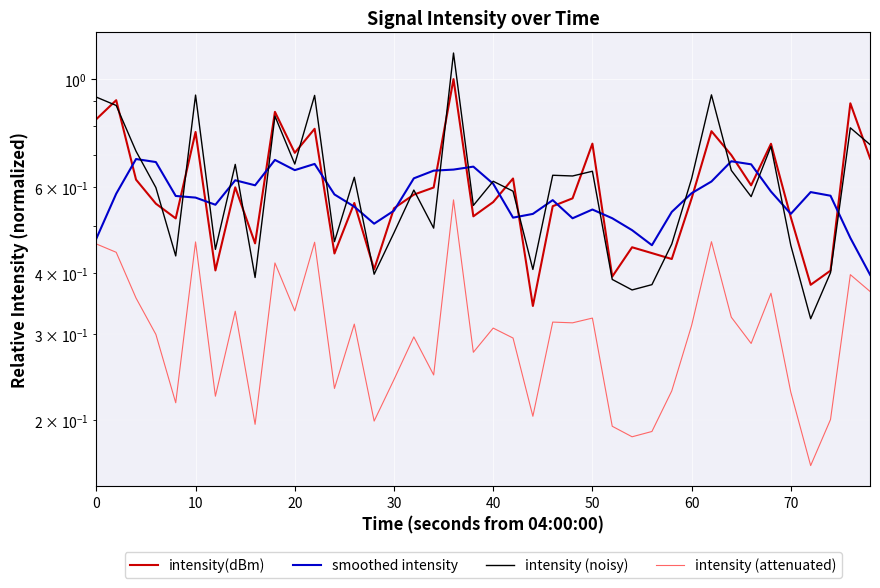

What is the average value of the smoothed intensity series?

0.6